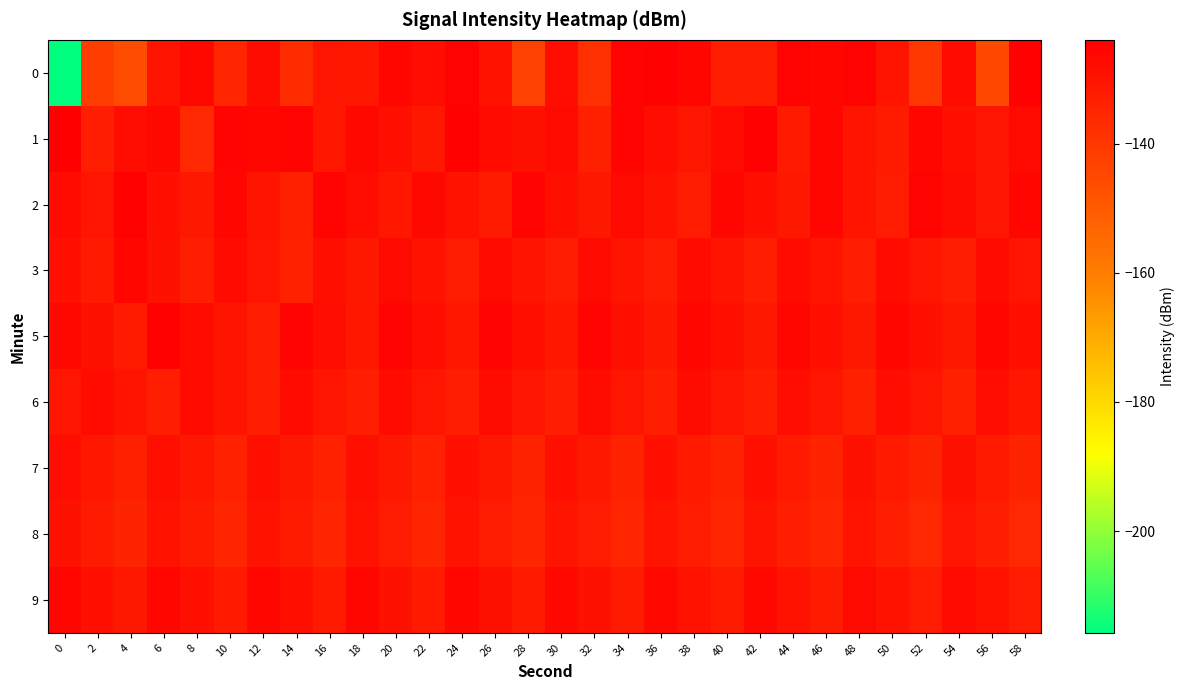

At which category is the sum across all series the highest?

6